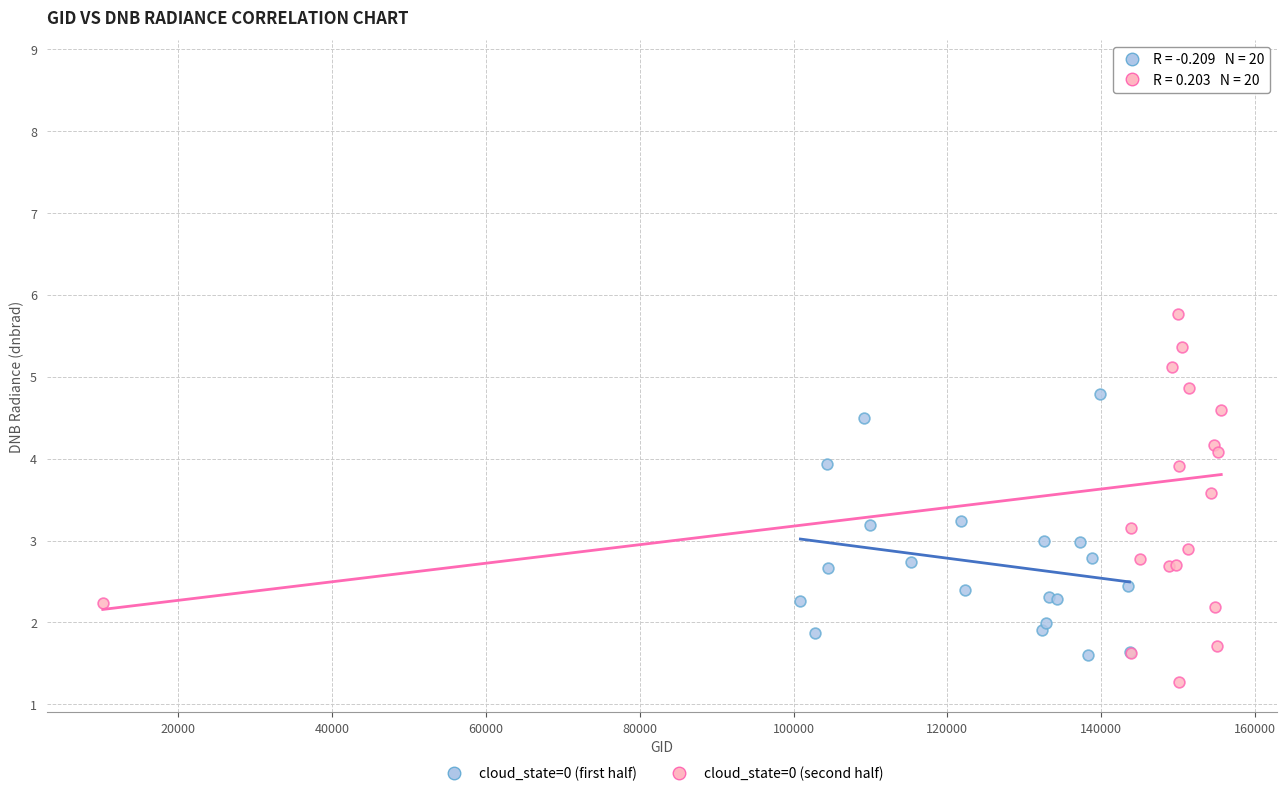

Which series has the largest Y range (max minus min)?

cloud_state=0 (second half)